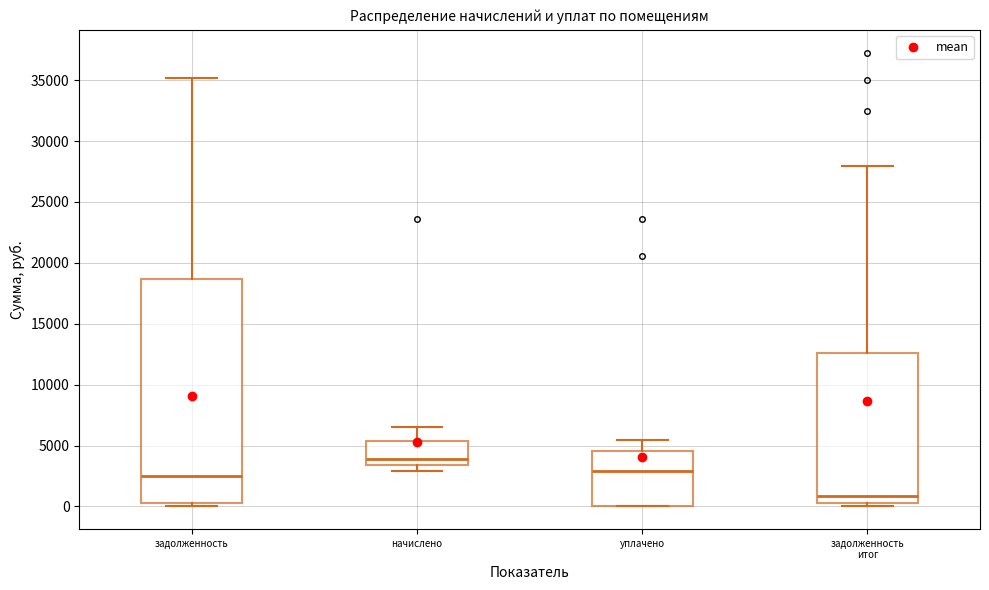

Comparing the boxes themselves (not the whiskers), which one is the tallest?

задолженность